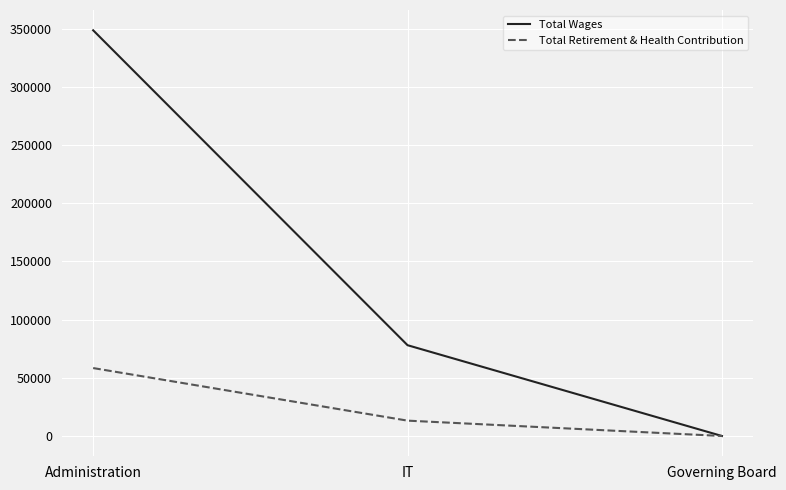

Count the Total Wages values in the range 0 to 348605.

3